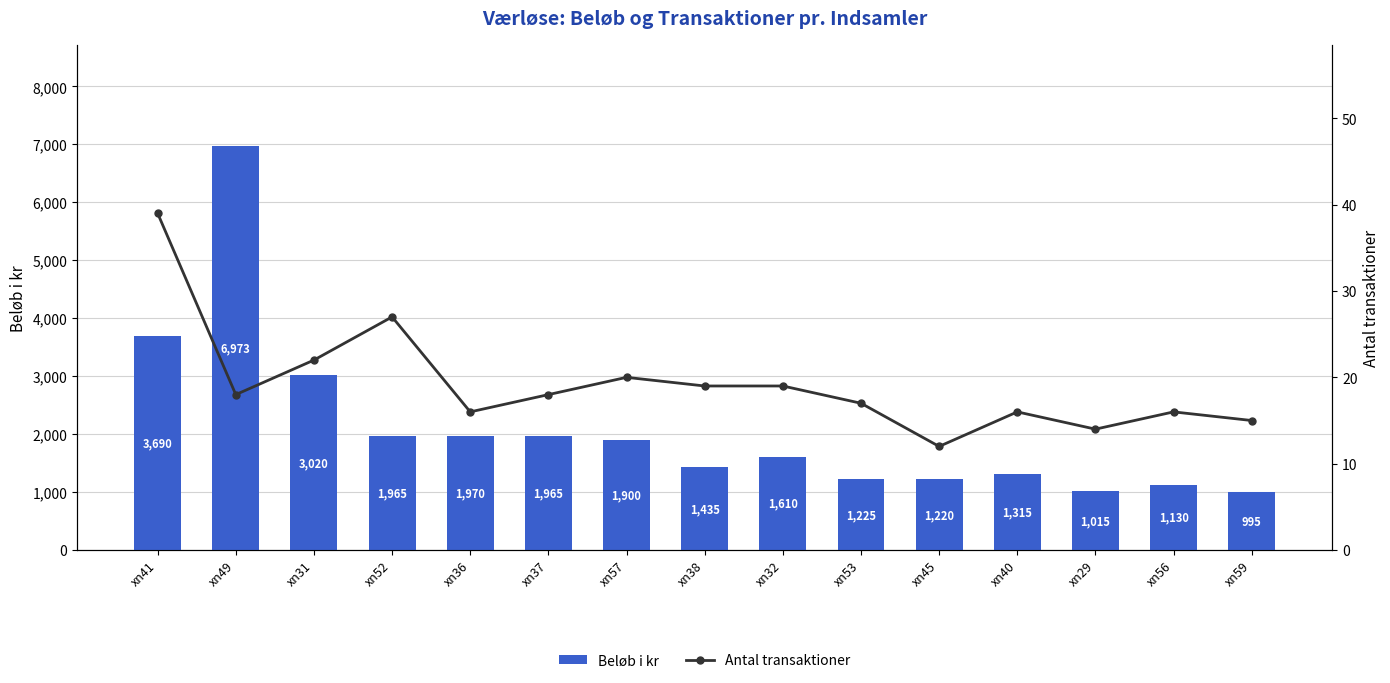

At which label does Beløb i kr reach its peak?

xn49